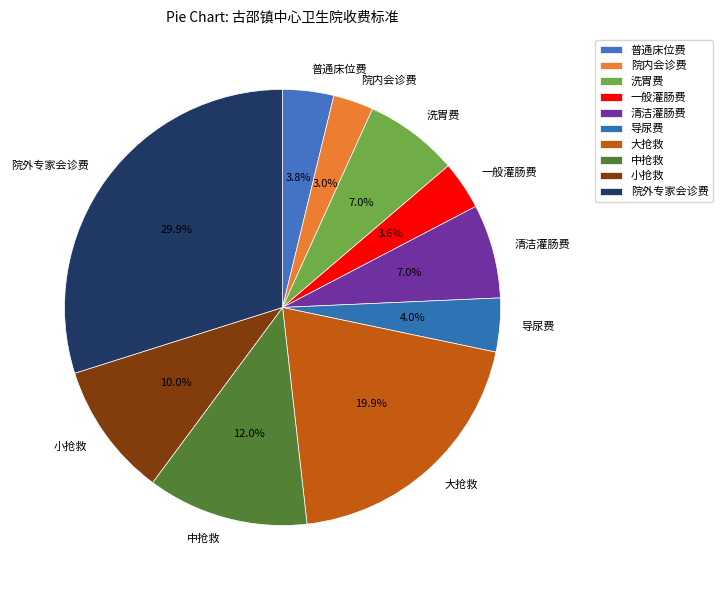

Does 大抢救 account for over 50% of the chart?

No